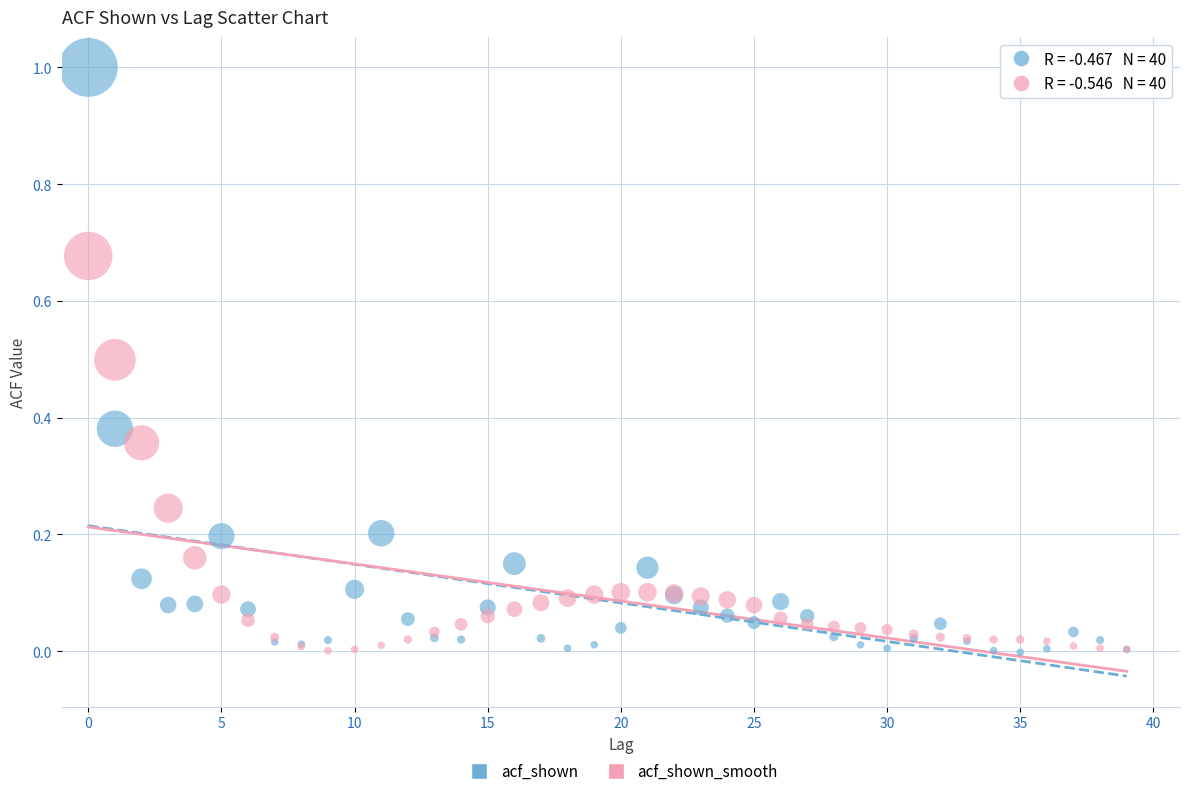

Which series contains the highest Y value?

acf_shown